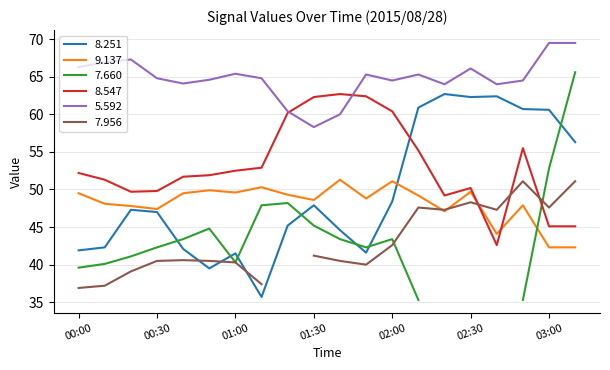

True or false: 8.547 and 8.251 cross at least once.

True